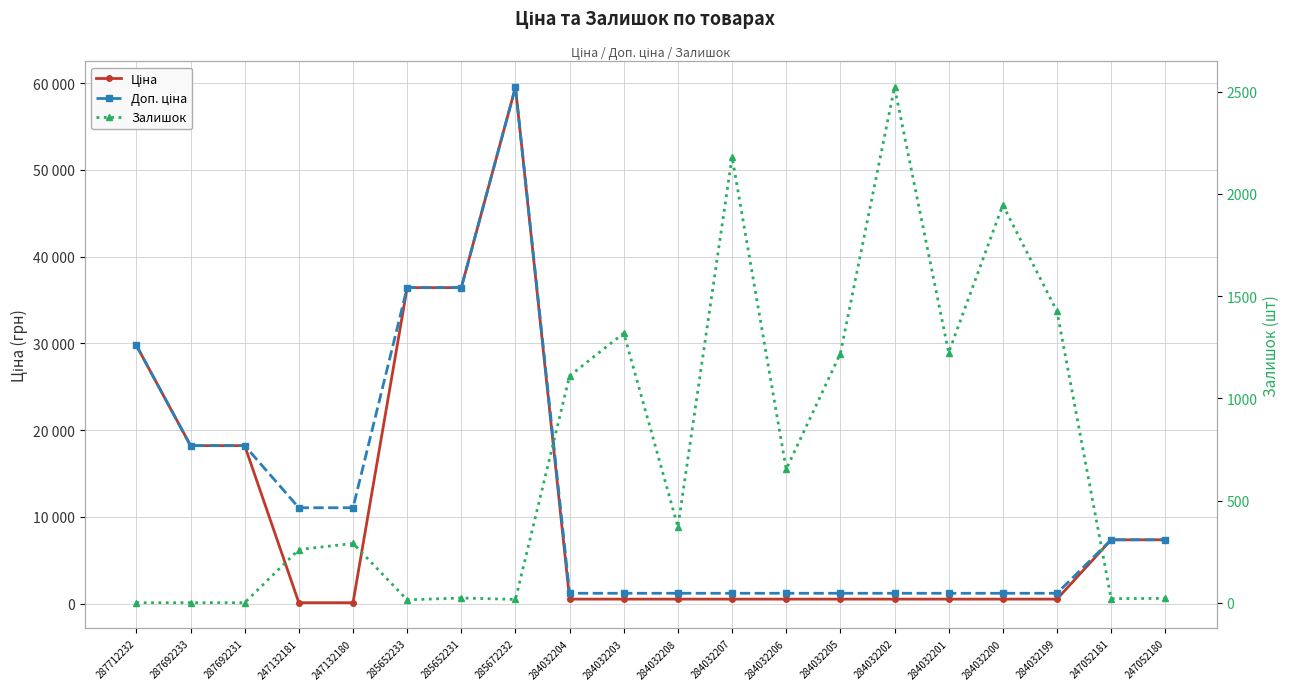

Is it true that Доп. ціна equals 1197.0 at 284032200?

True